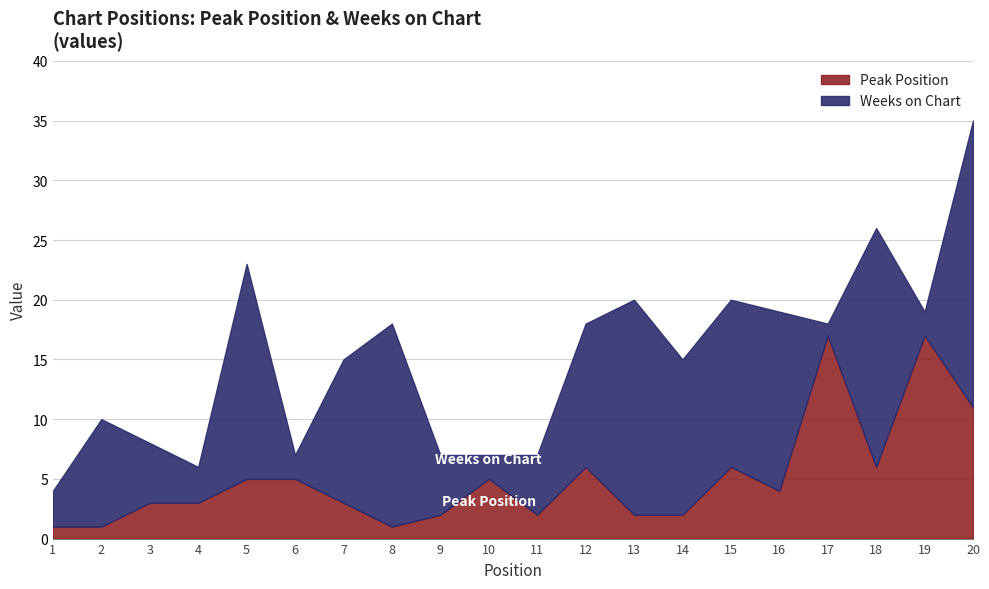

What is the total value across all series at 19?

19